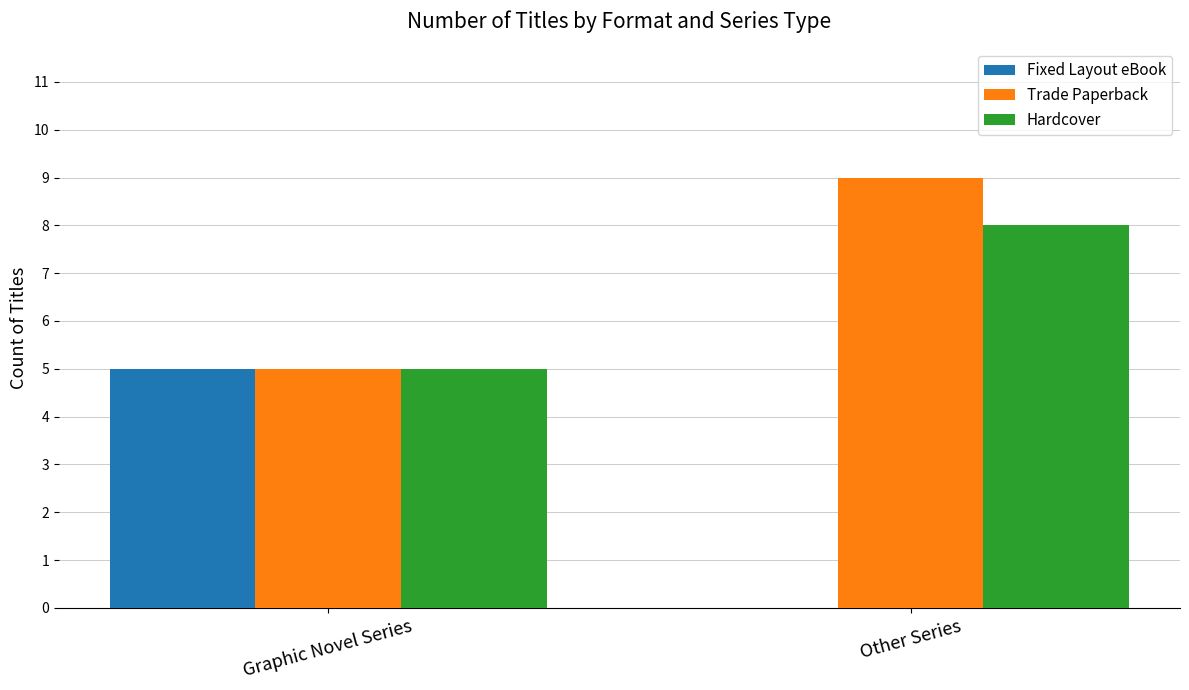

Which category has the highest value in the Fixed Layout eBook series?

Graphic Novel Series